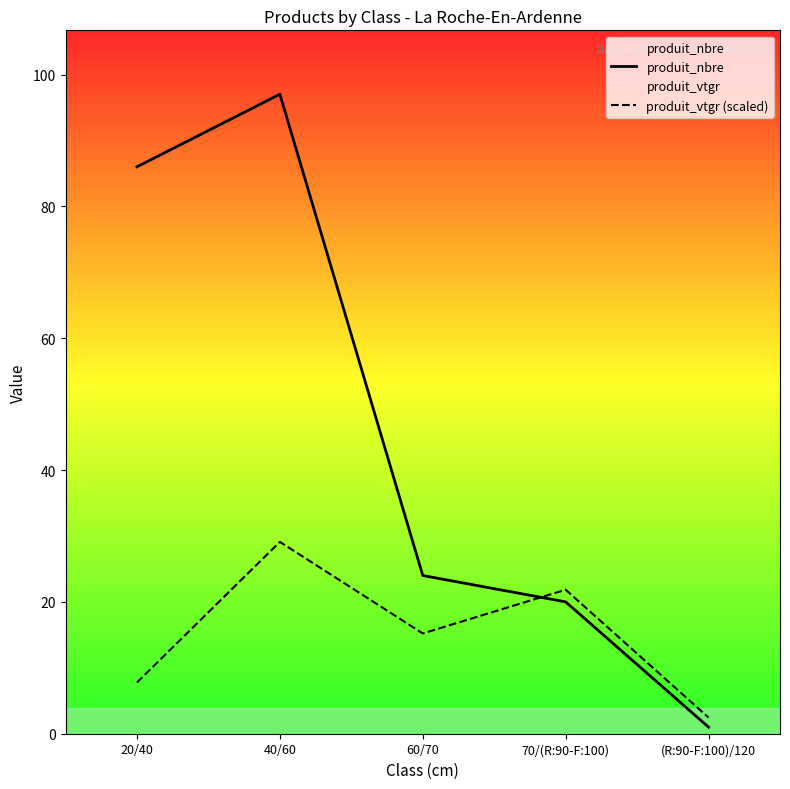

What is the difference between the maximum and minimum values in the produit_vtgr (scaled) series?

26.6